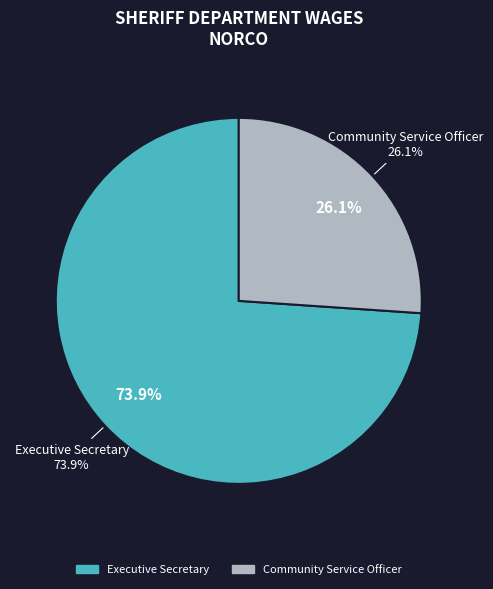

Is Executive Secretary the majority of the pie?

Yes